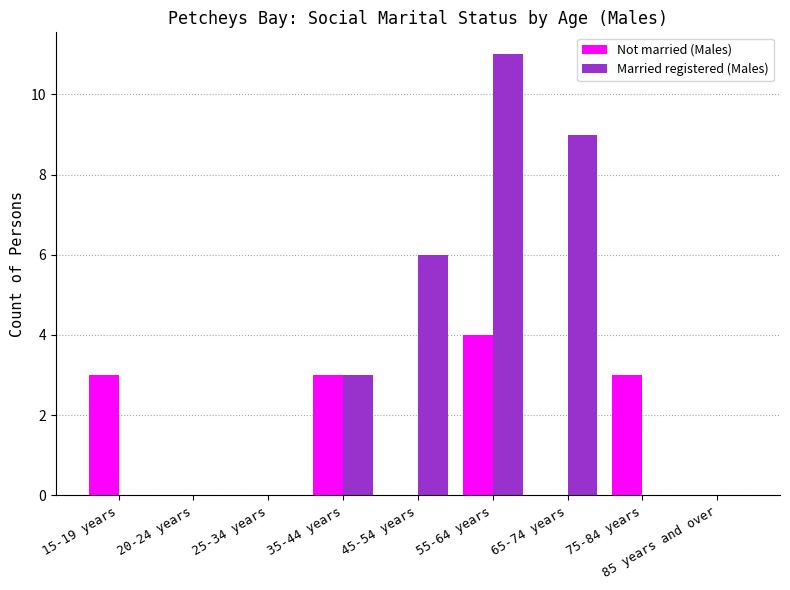

What is the sum of all Not married (Males) values?

13